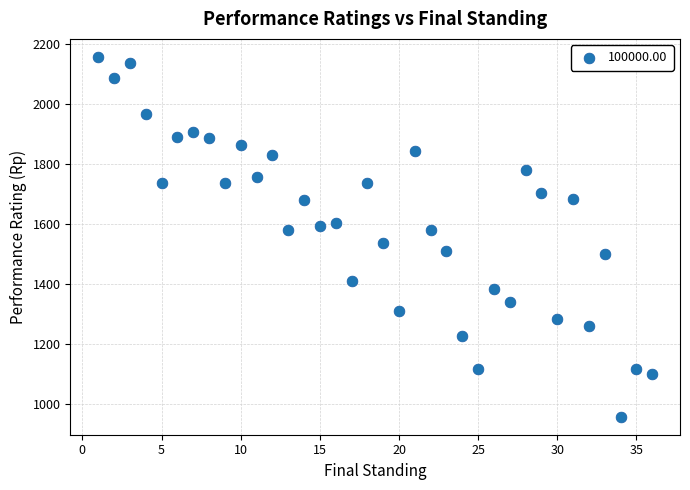

What is the range of X values (max minus min)?

35